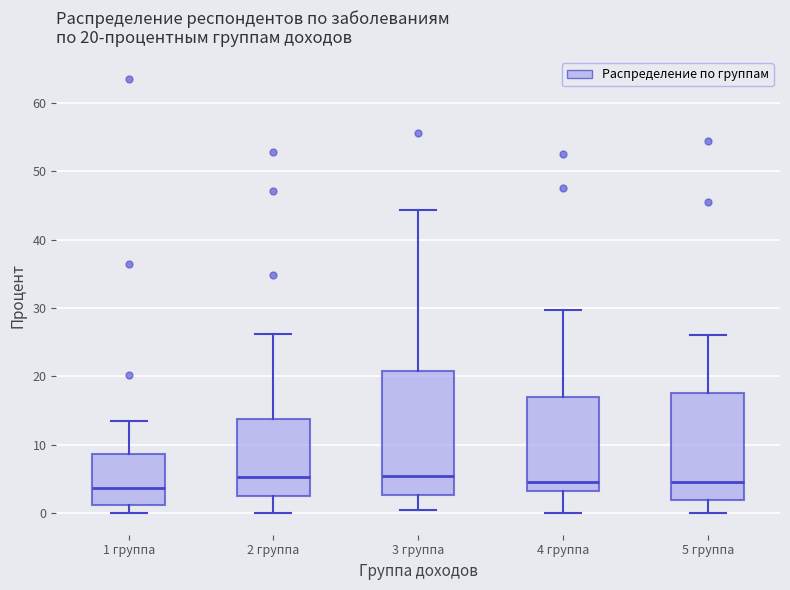

Which box is the tallest, from its lower edge to its upper edge?

3 группа